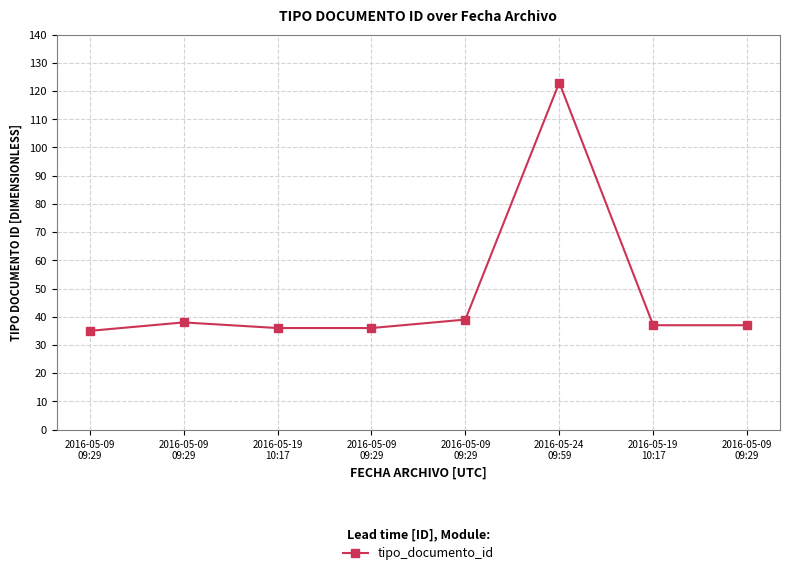

List the labels in order of value, largest first.

2016-05-24
09:59, 2016-05-09
09:29, 2016-05-09
09:29, 2016-05-19
10:17, 2016-05-09
09:29, 2016-05-19
10:17, 2016-05-09
09:29, 2016-05-09
09:29